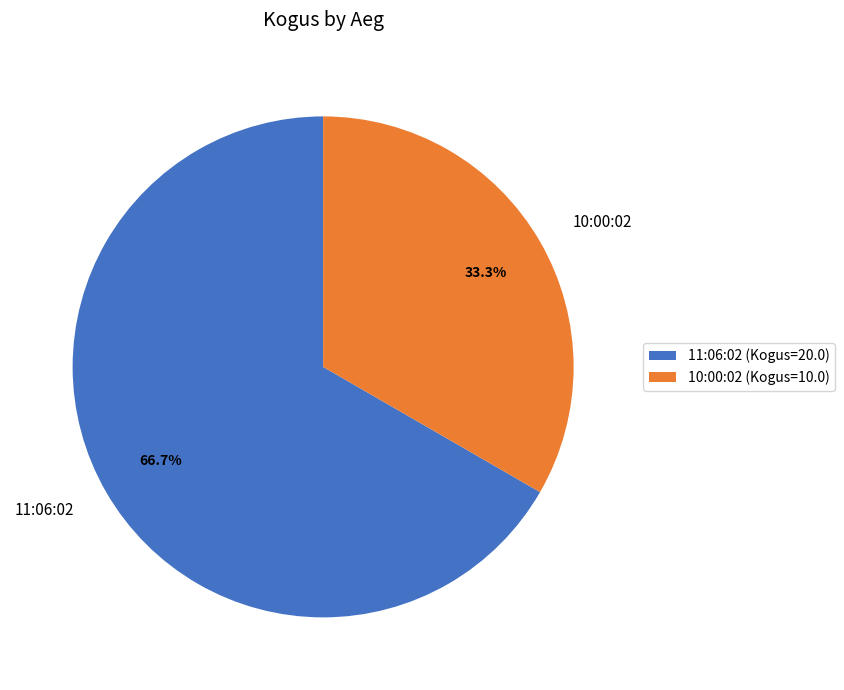

To the nearest percent, what is the combined percentage of 10:00:02 and 11:06:02?

100%